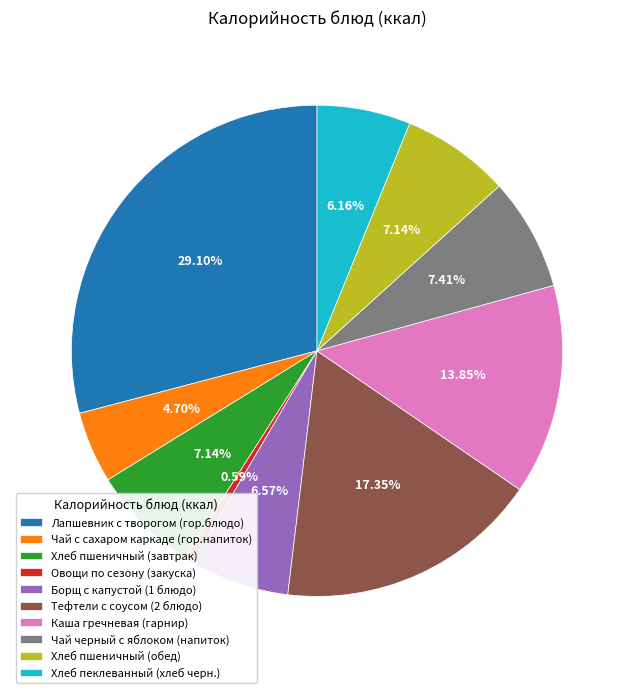

To the nearest percent, what portion does Каша гречневая (гарнир) represent?

14%